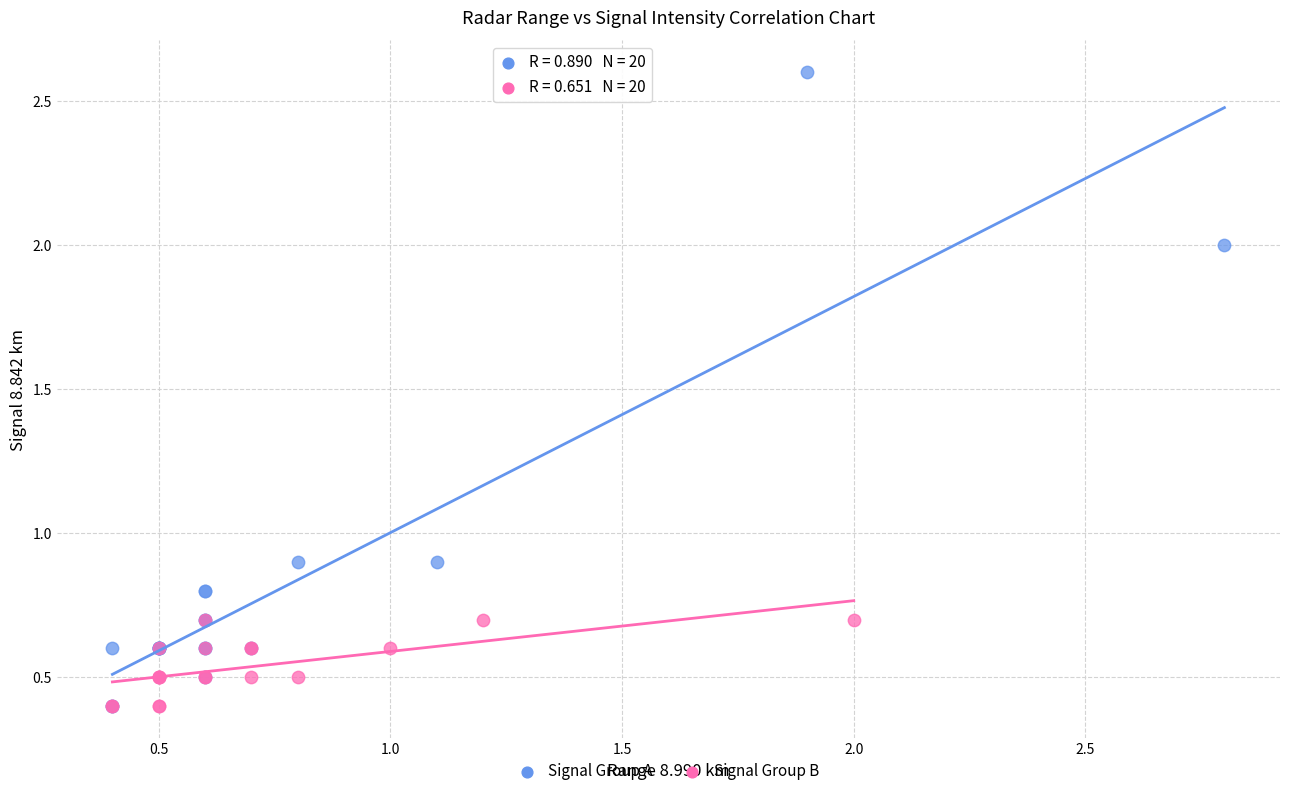

Which series contains the highest Y value?

Signal Group A